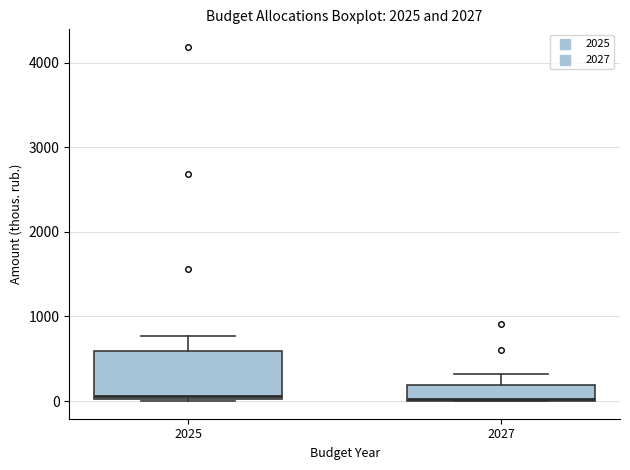

Where is the lower edge of the box at x = 2027 on the y-axis? The values are not printed on the chart, so give them approximately, as read against the axis.

0